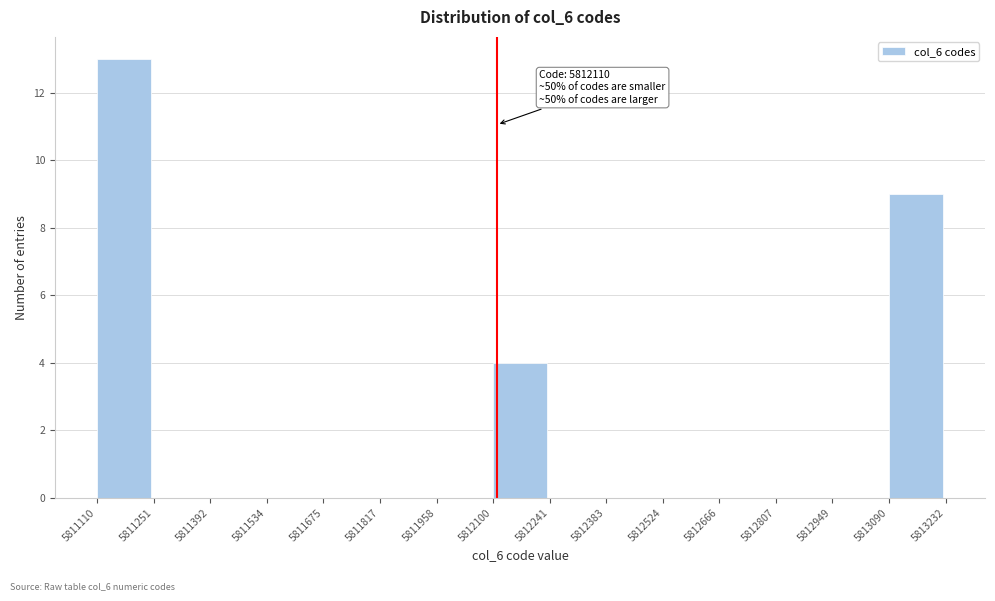

Which range on the x-axis has the tallest bar?

5811110 to 5811251